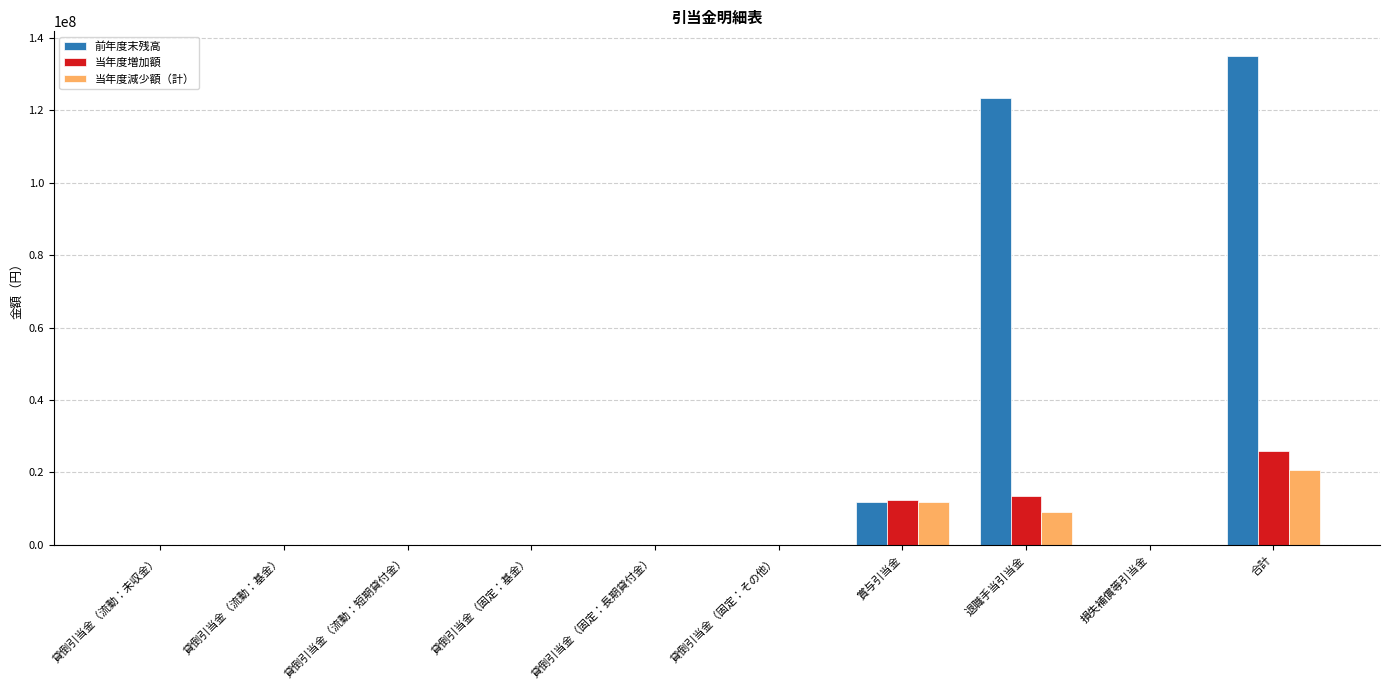

The value of 前年度末残高 at 貸倒引当金（流動：未収金） is -47738841. True or false?

False